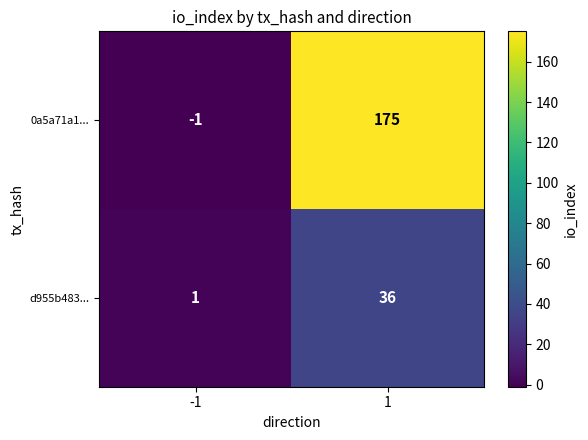

What is the minimum value shown in the chart?

-1